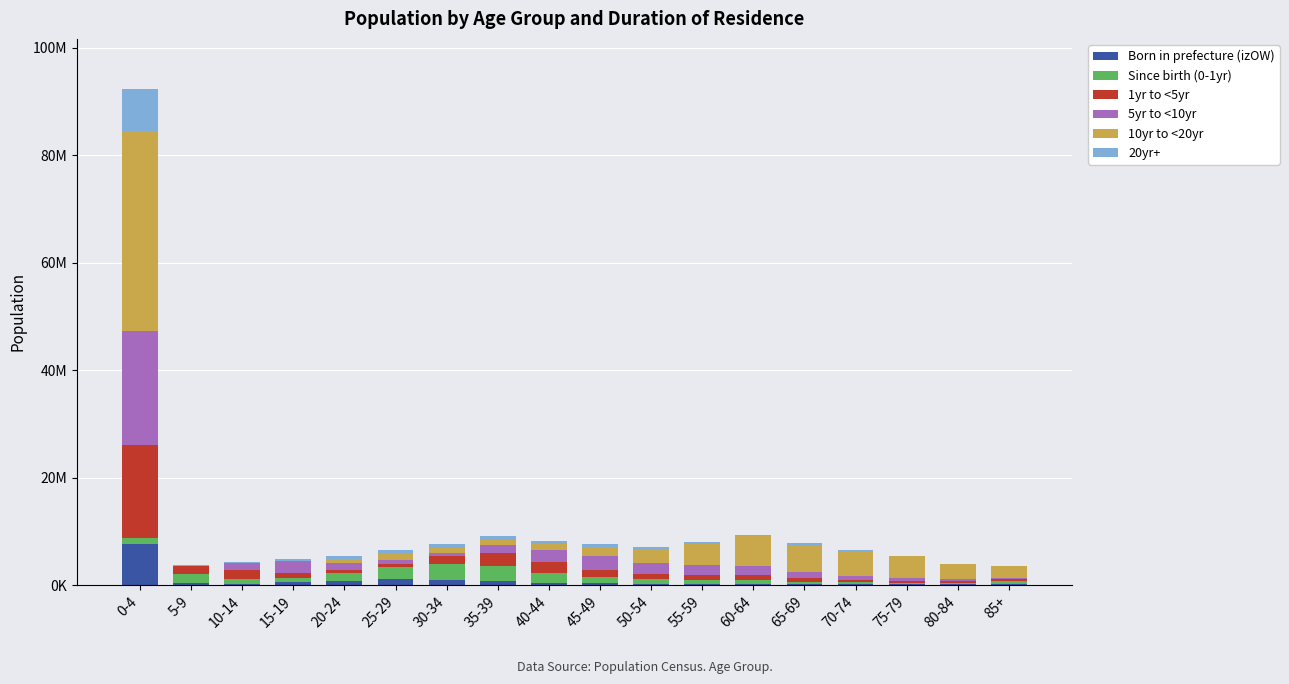

Are the bars grouped side by side (vs. stacked)?

No